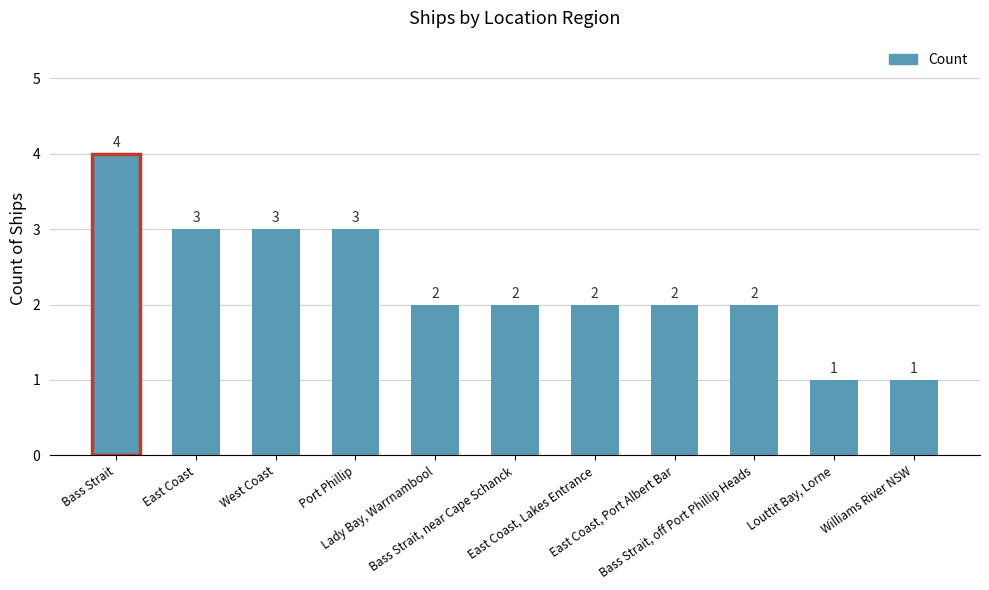

Reading left to right, transcribe all the data shown in this chart.

Bass Strait=4	East Coast=3	West Coast=3	Port Phillip=3	Lady Bay, Warrnambool=2	Bass Strait, near Cape Schanck=2	East Coast, Lakes Entrance=2	East Coast, Port Albert Bar=2	Bass Strait, off Port Phillip Heads=2	Louttit Bay, Lorne=1	Williams River NSW=1